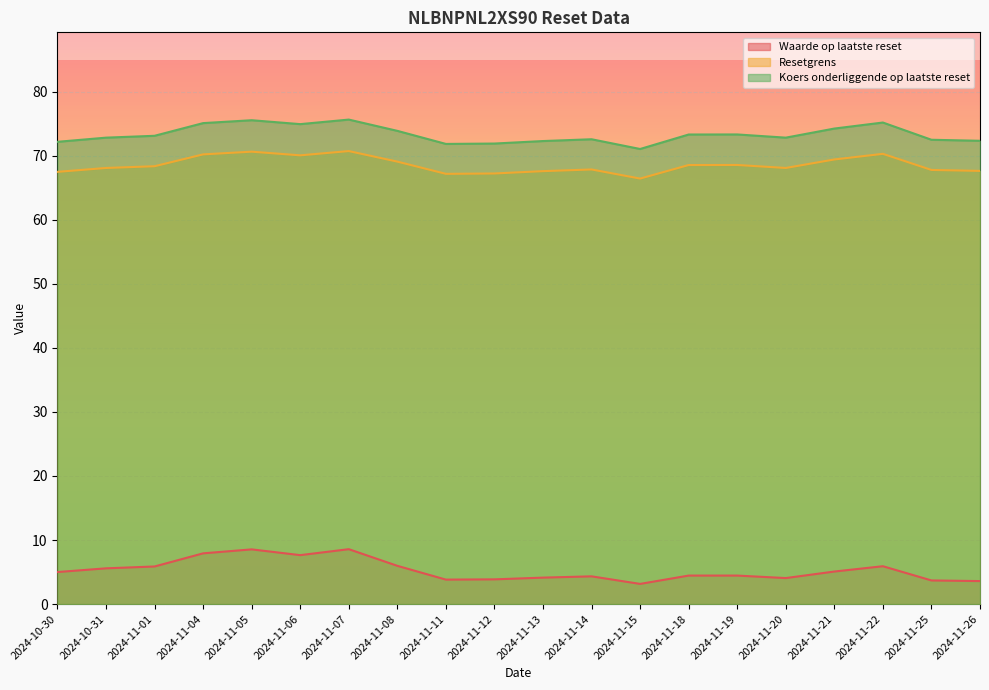

What is the label of the 2nd point from the right?

2024-11-25